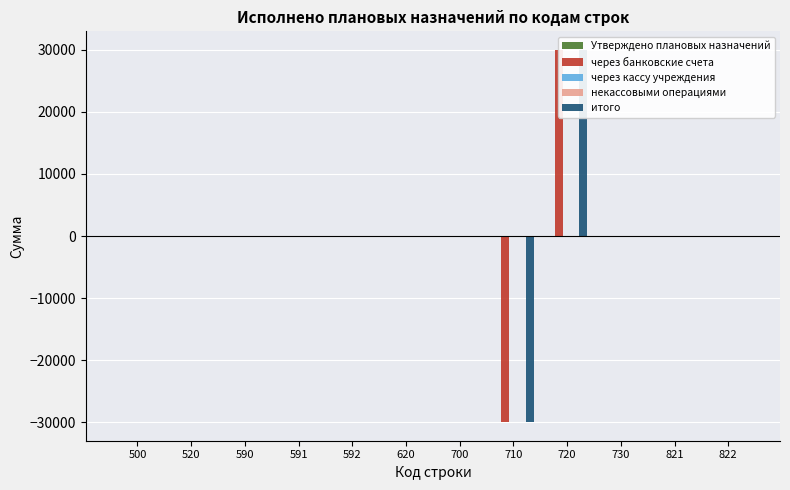

How many data points in итого are above 0?

1